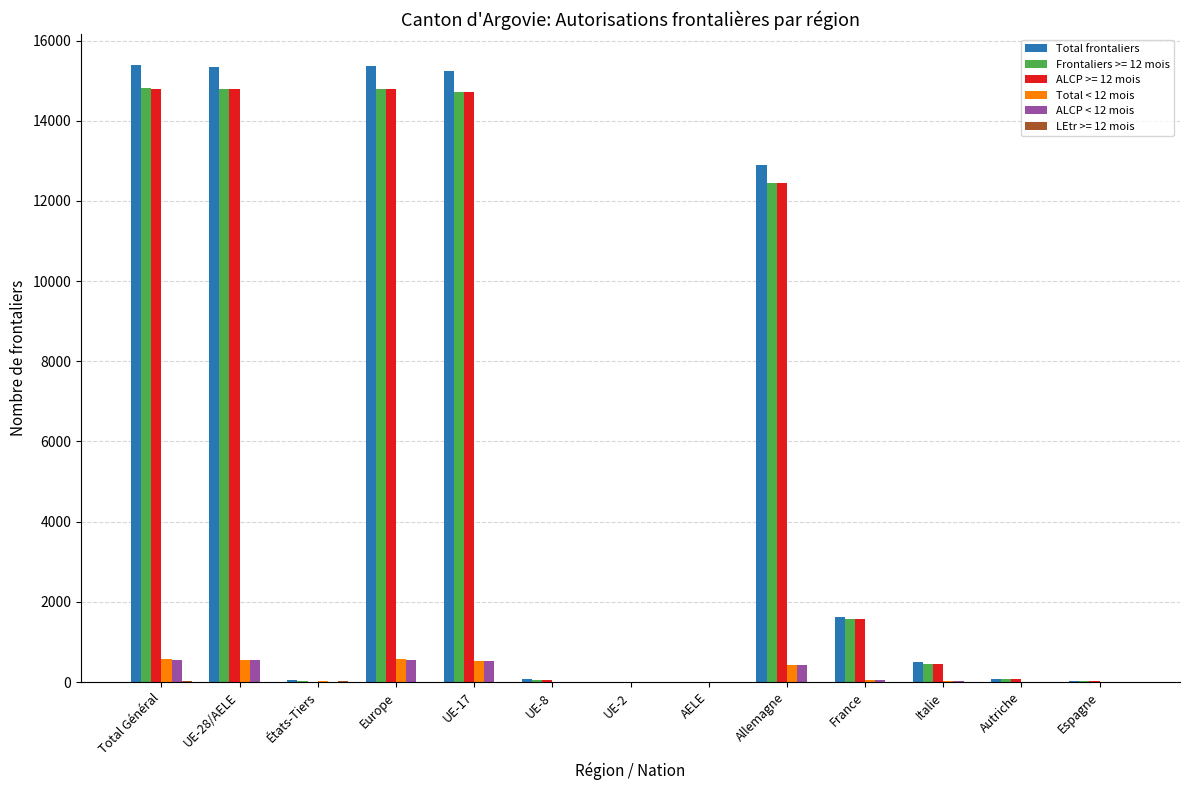

How many distinct data groups are displayed?

6